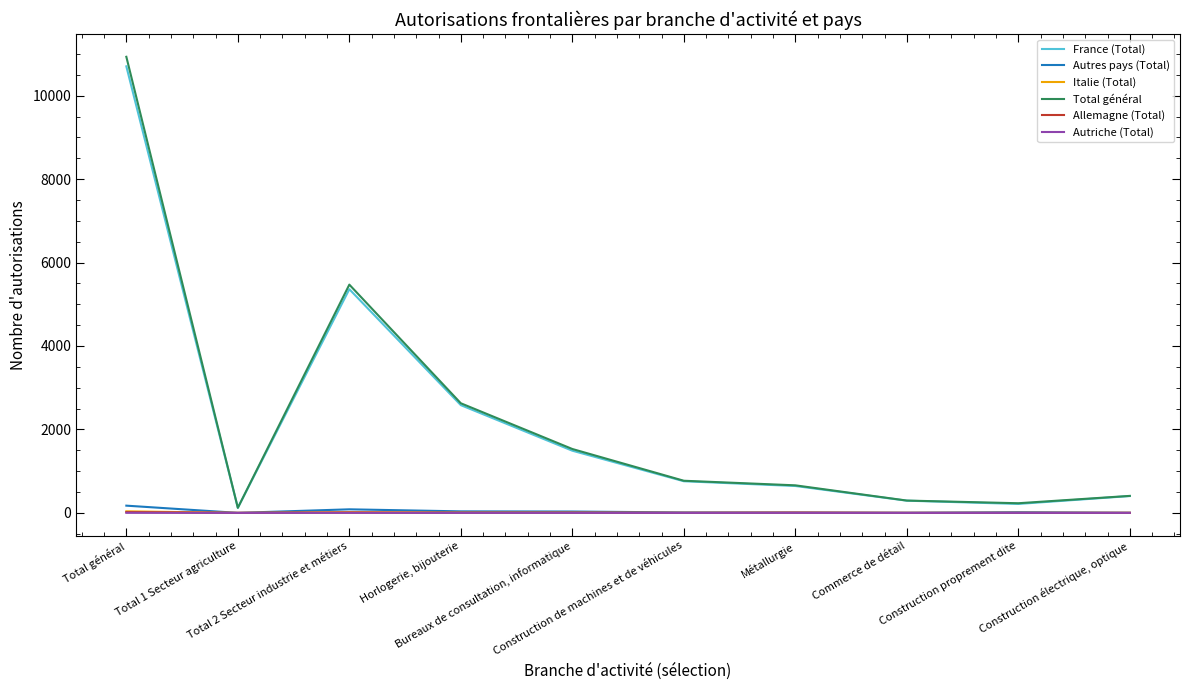

What is the difference between the Italie (Total) values at Métallurgie and Total 1 Secteur agriculture?

2